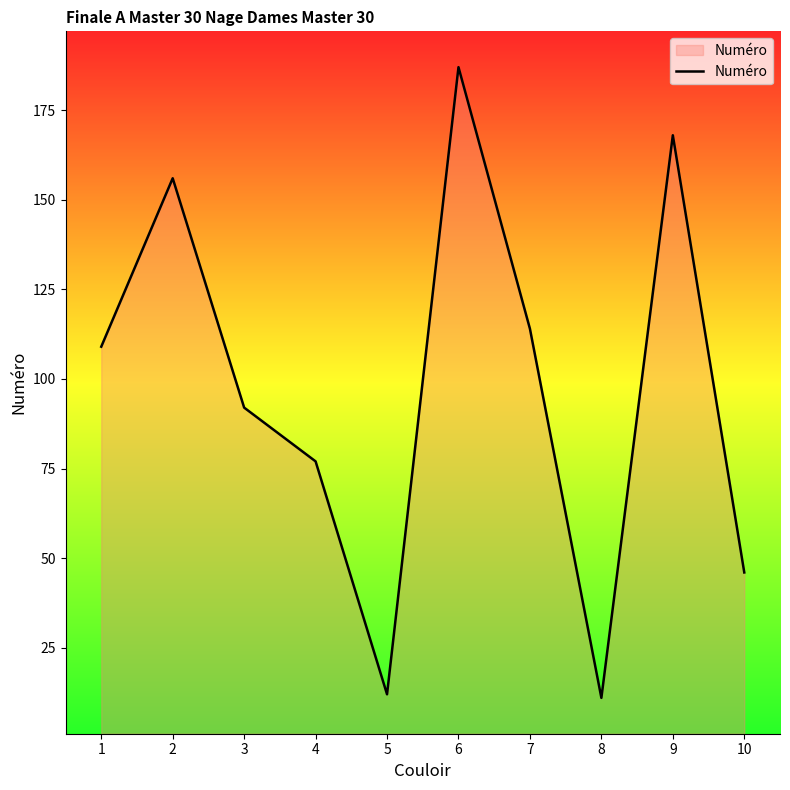

The chart shows a value of 286 at 9. True or false?

False